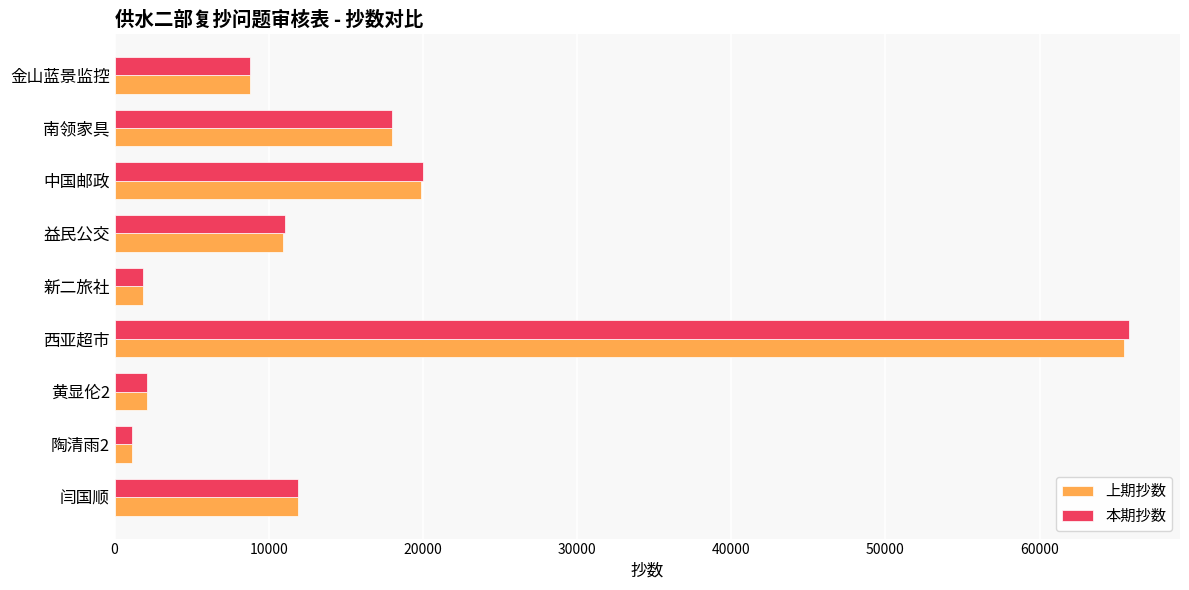

True or false: 上期抄数 has a value of 6273 at 闫国顺.

False